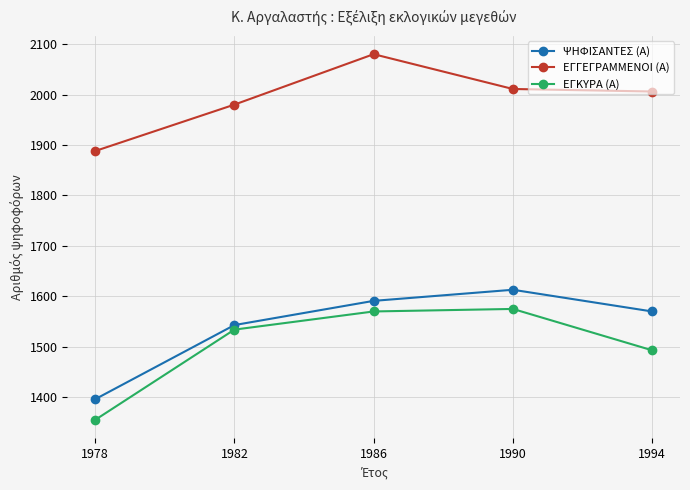

What is the value of the ΨΗΦΙΣΑΝΤΕΣ (Α) point at the 5th from the left?

1570